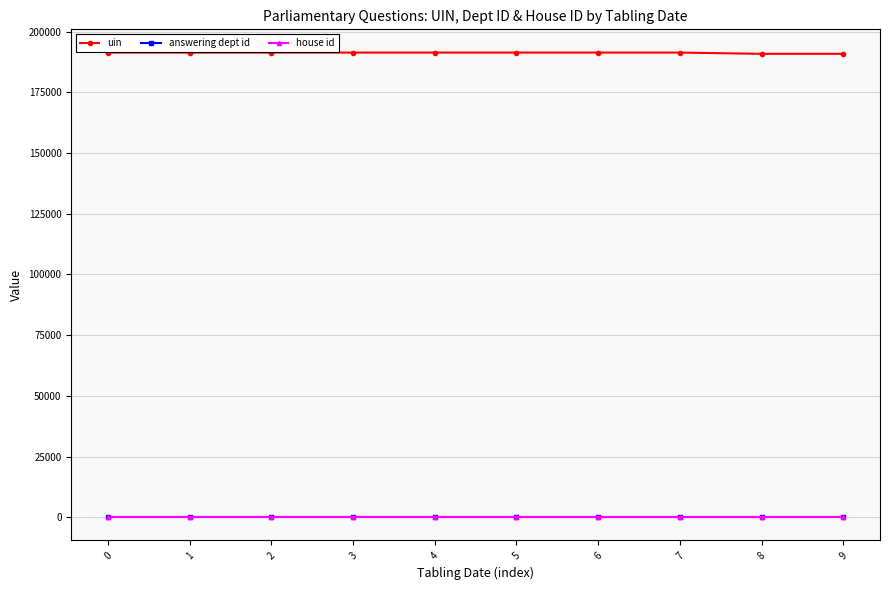

True or false: answering dept id and uin intersect in this chart.

False